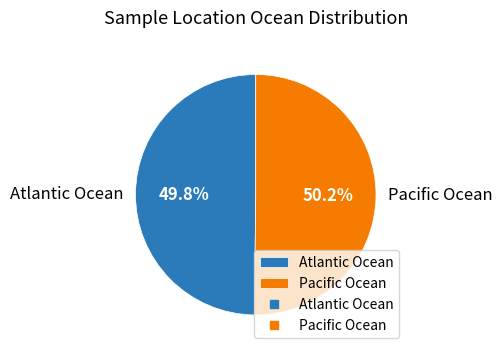

What is the ratio of the value at Atlantic Ocean to the value at Pacific Ocean?

1.0